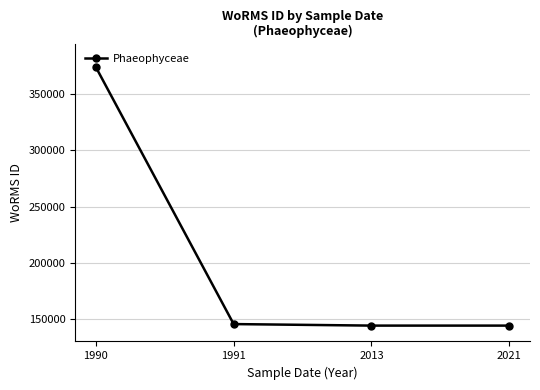

At which label does the data first exceed 145458?

1990